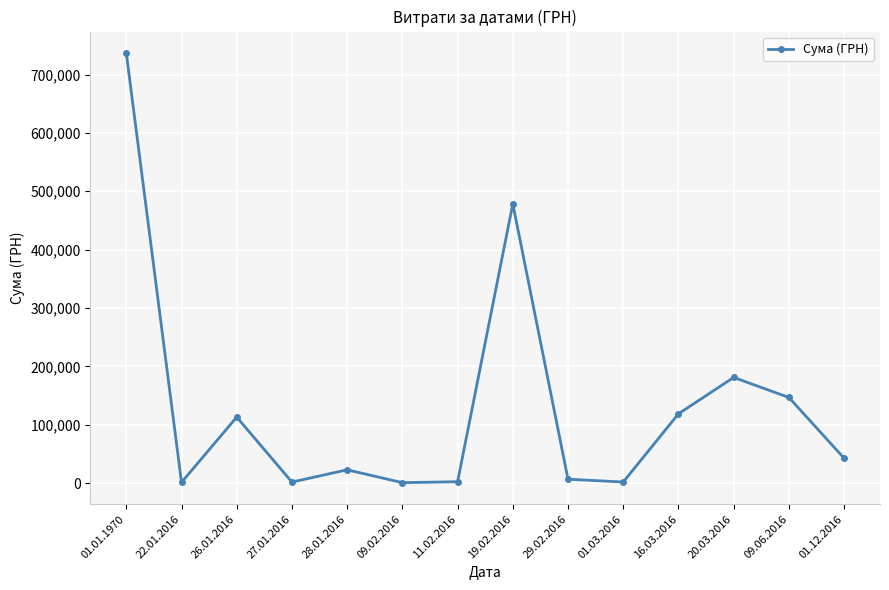

What is the change in value from 27.01.2016 to 20.03.2016?

+179312.9